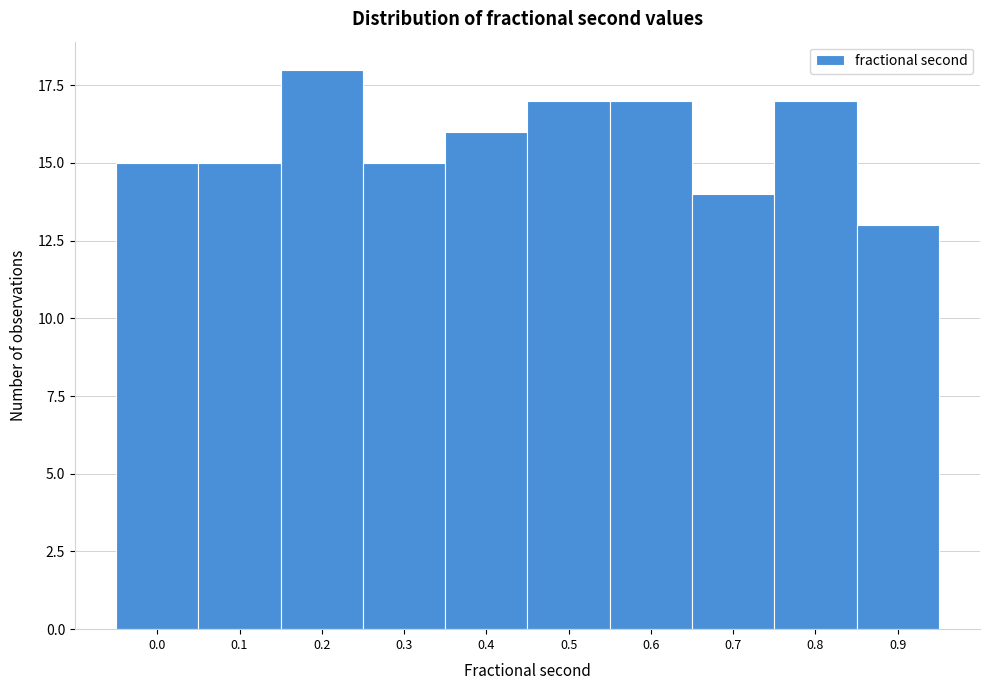

Reading right to left, extract all data points from this chart.

13	17	14	17	17	16	15	18	15	15